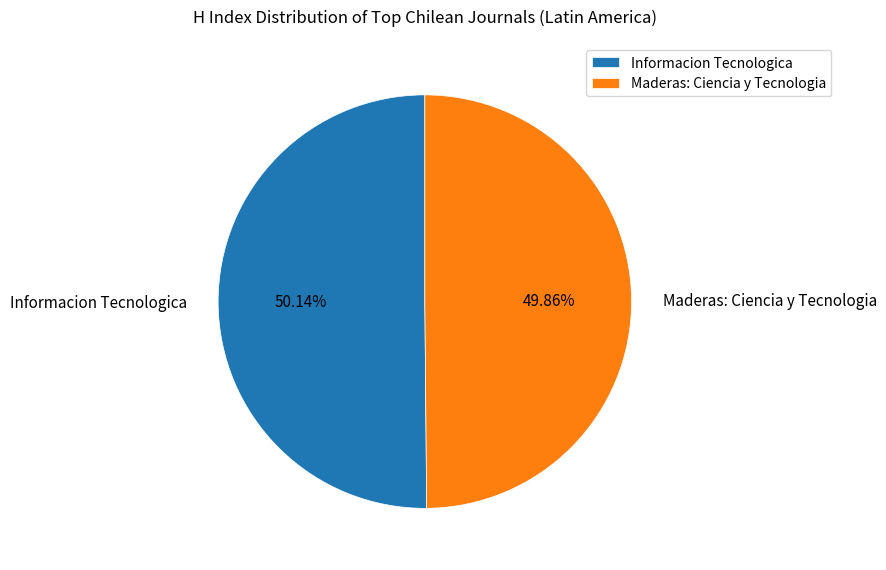

Is there a majority slice in this chart?

Yes